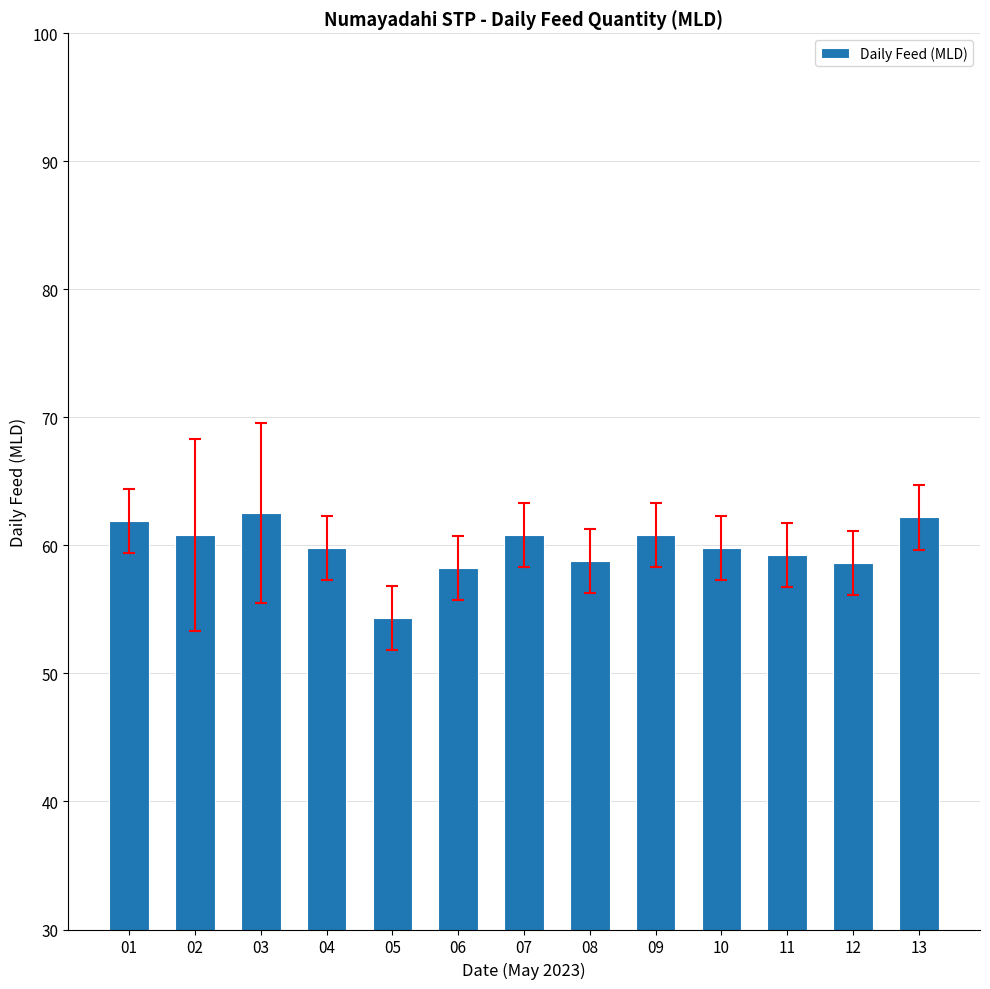

What value does the data have at 08?

58.8